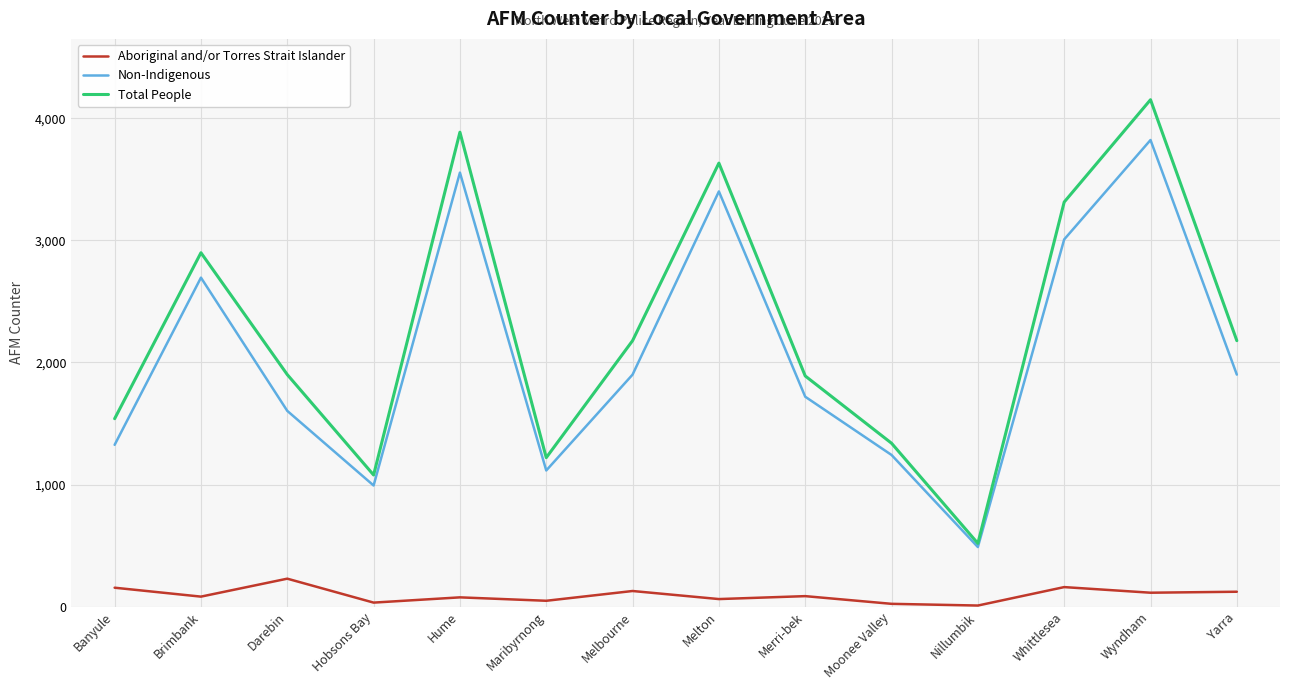

Does the chart display data point markers on the line(s)?

No